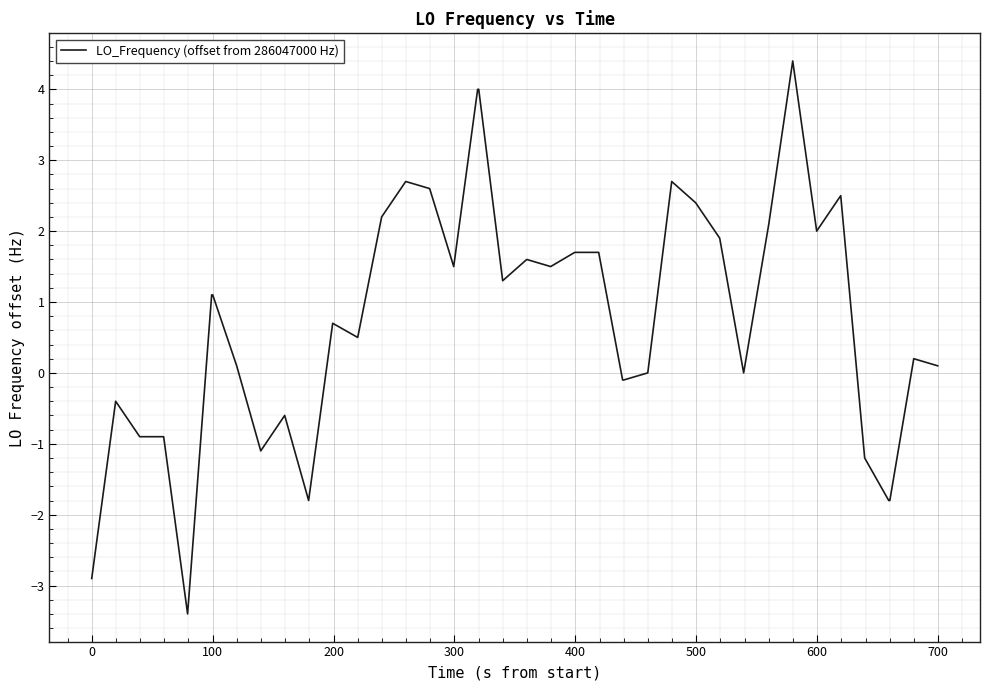

What is the difference between the maximum and minimum values?

7.8